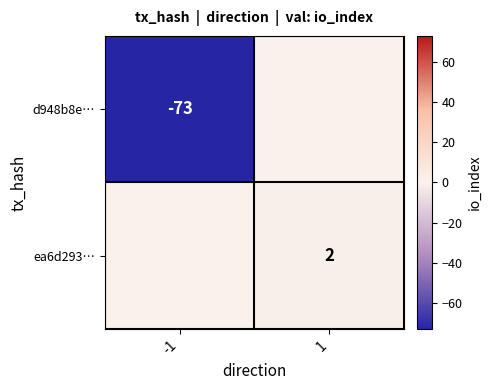

Is it true that ea6d293… equals 3 at 1?

False